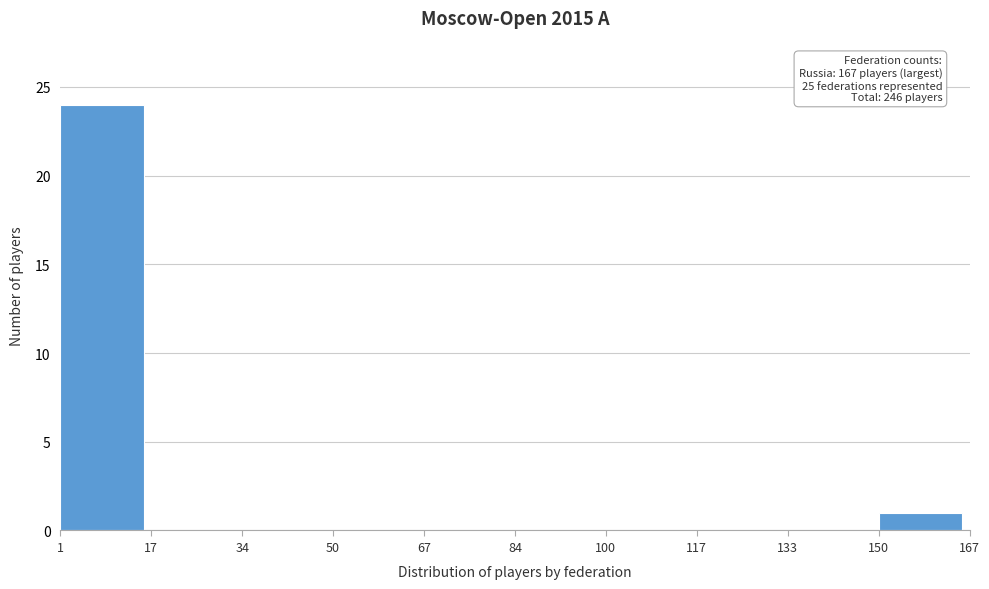

Over which range of the x-axis is the bar tallest?

1 to 17